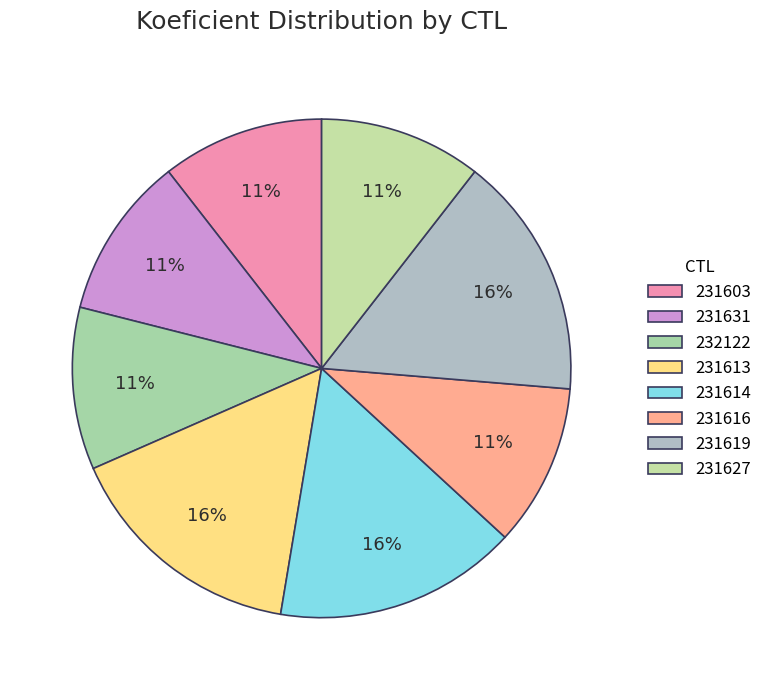

How many segments does this pie chart have?

8